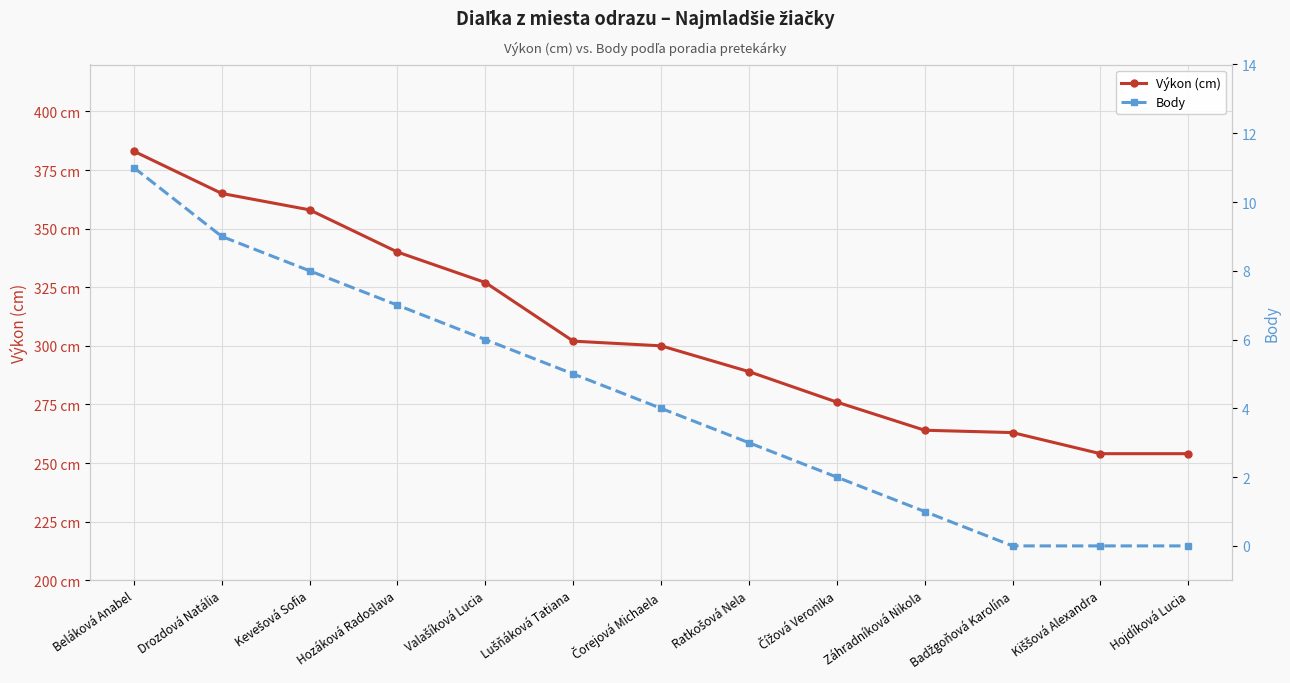

What is the difference between the second highest and second lowest values in the Body series?

9